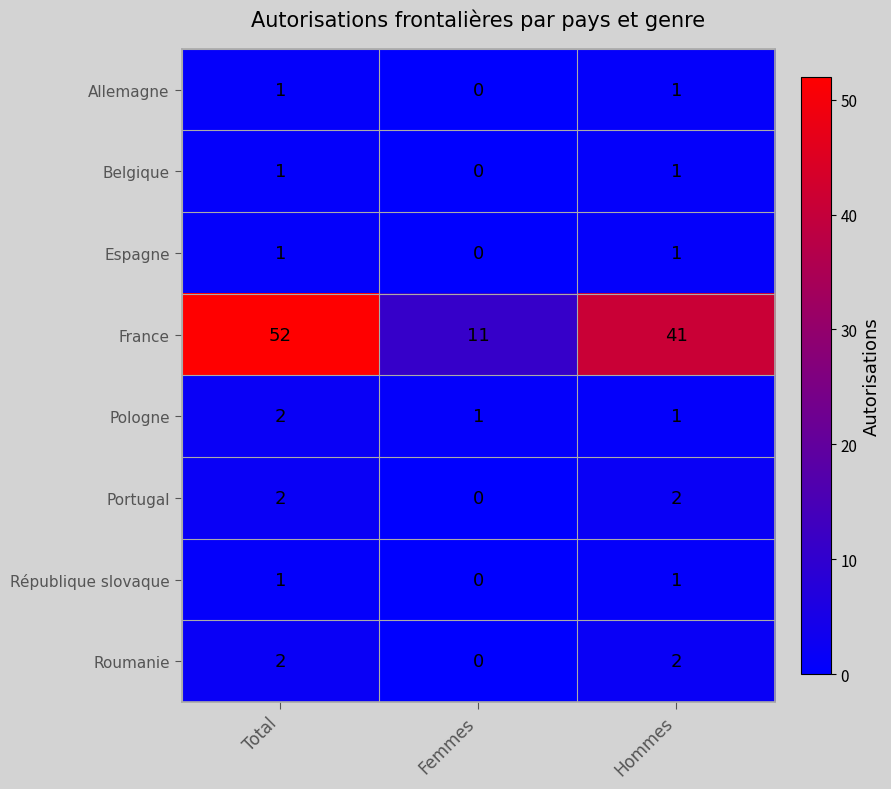

Which series has the widest spread of values?

France